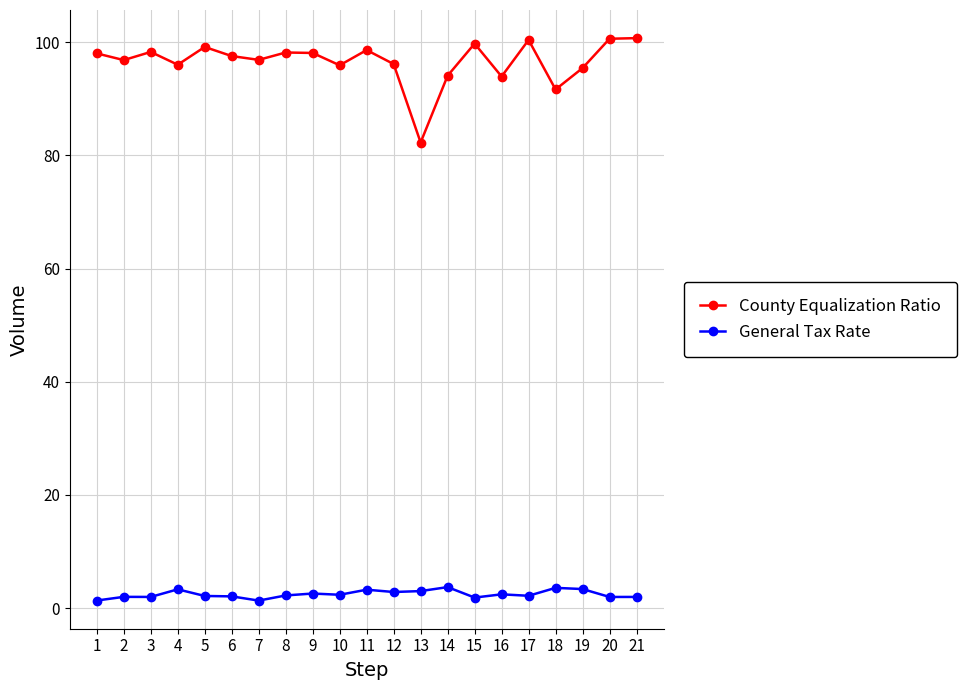

Is the value of General Tax Rate at 21 greater than the value of County Equalization Ratio at 10?

No